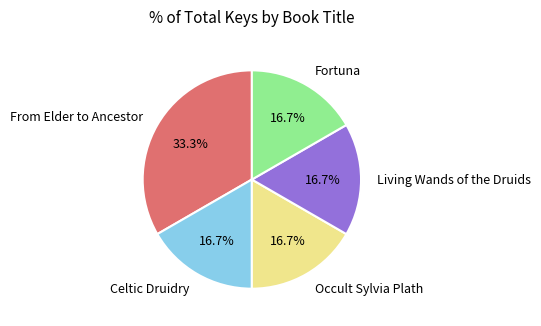

Is it true that Celtic Druidry is 17% of the pie?

True